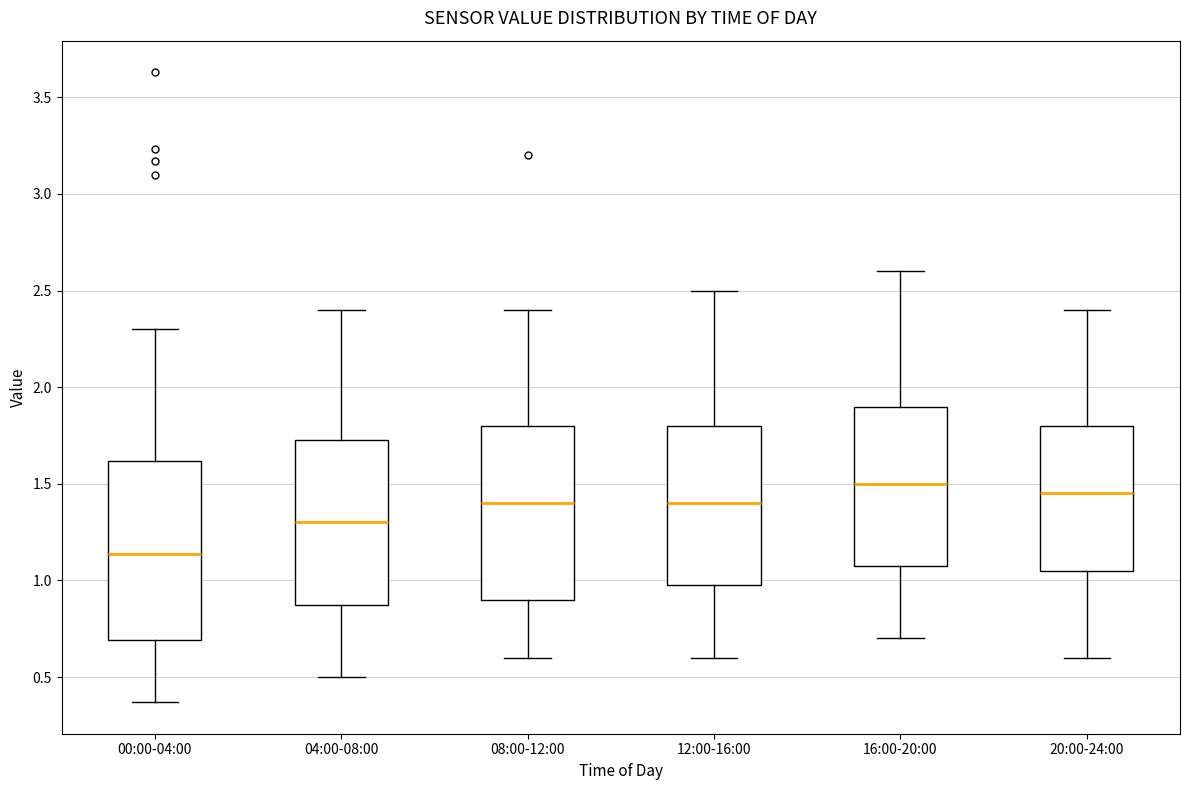

Reading left to right, transcribe this box plot: for each box, give where its median line is, the range the box spans, and where its two whiskers end, as read against the y-axis. The values are not printed on the chart, so give them approximately, as read against the axis.

00:00-04:00: median 1.15, box 0.70 to 1.60, whiskers 0.35 to 2.30
04:00-08:00: median 1.30, box 0.90 to 1.75, whiskers 0.50 to 2.40
08:00-12:00: median 1.40, box 0.90 to 1.80, whiskers 0.60 to 2.40
12:00-16:00: median 1.40, box 1.00 to 1.80, whiskers 0.60 to 2.50
16:00-20:00: median 1.50, box 1.10 to 1.90, whiskers 0.70 to 2.60
20:00-24:00: median 1.45, box 1.05 to 1.80, whiskers 0.60 to 2.40